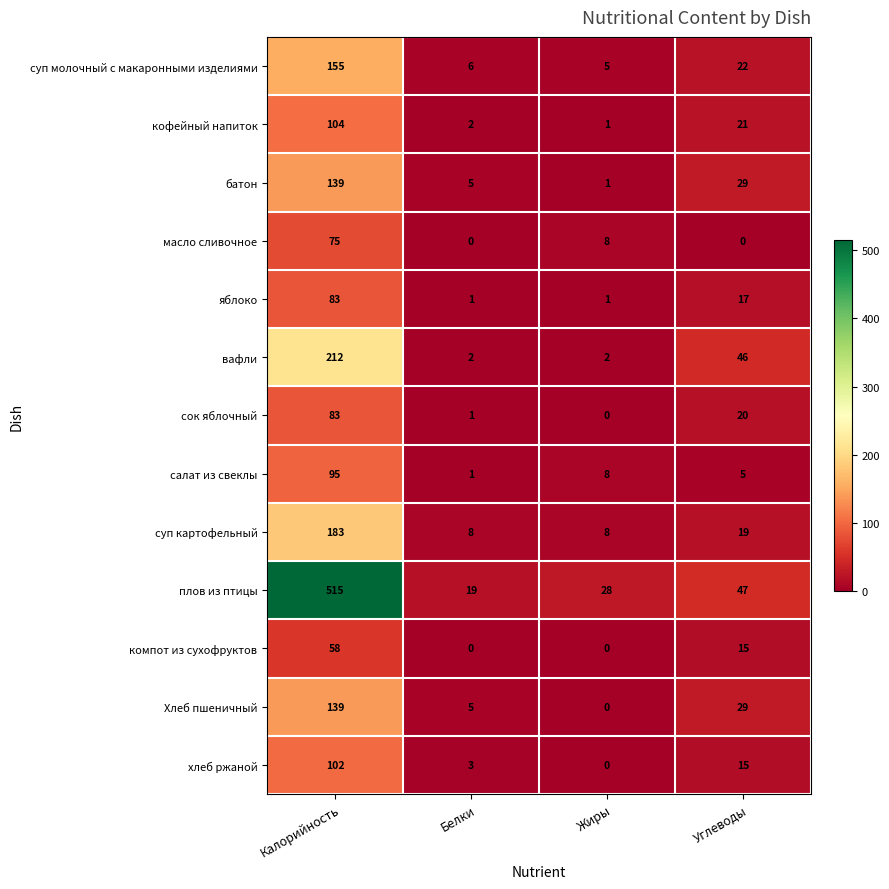

Which category has the highest value across all series?

Калорийность